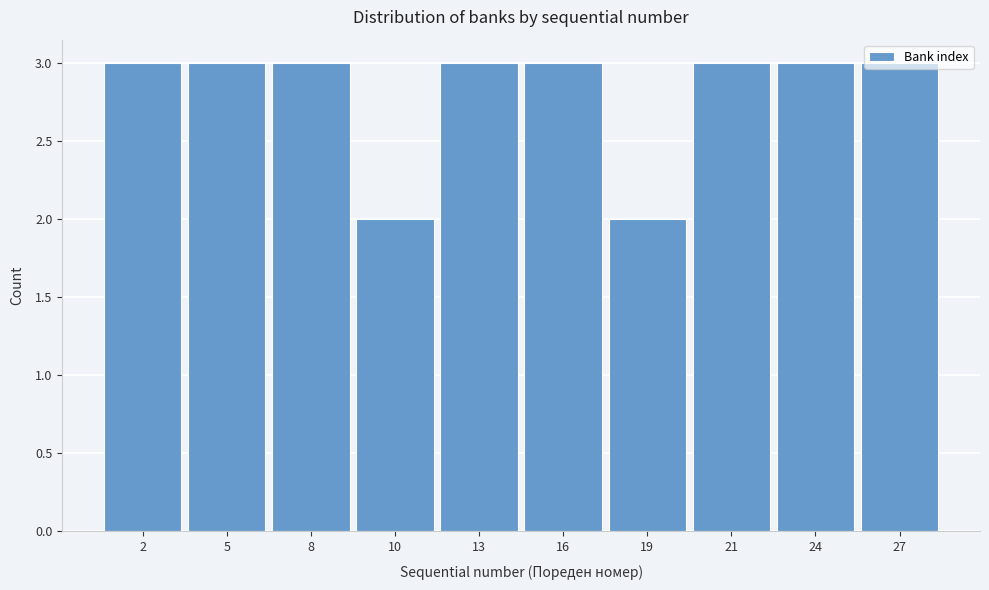

What is the sum of the values at 21 and 13?

6